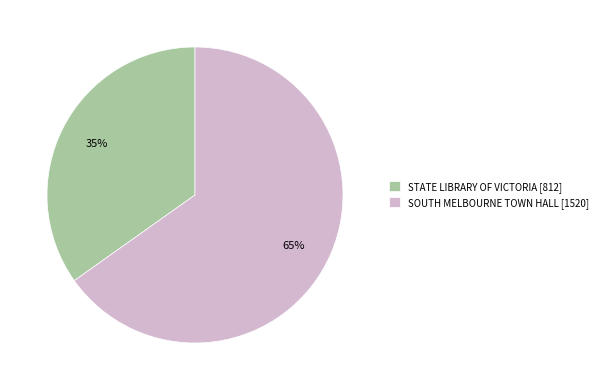

Is it true that STATE LIBRARY OF VICTORIA is 44% of the pie?

False